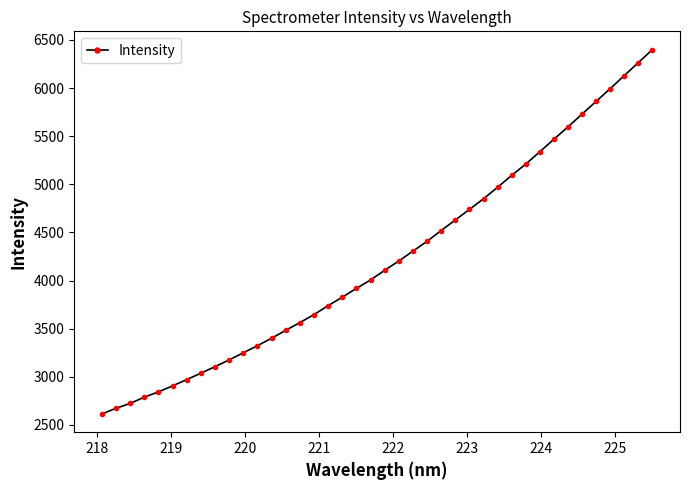

How many values exceed 4105?

20